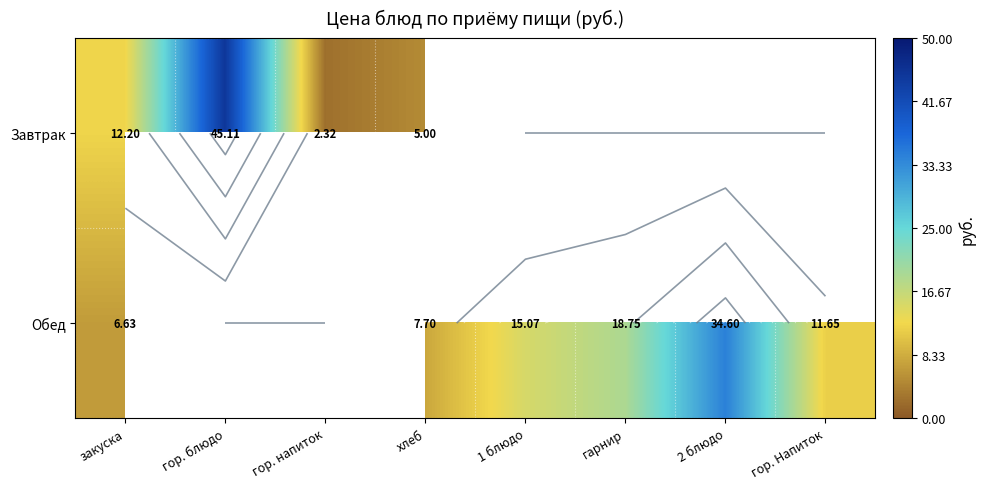

How many categories are shown in the chart?

8